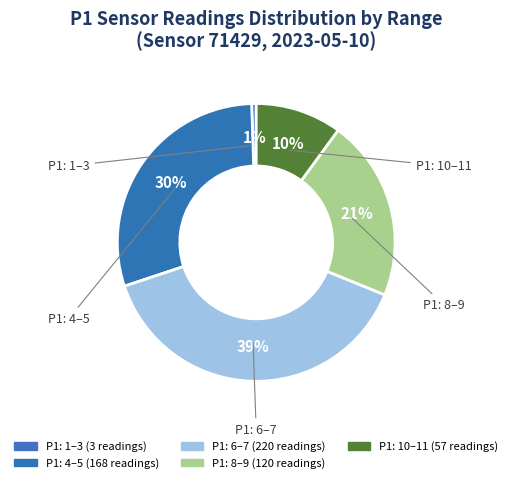

Count the number of slices in the pie.

5